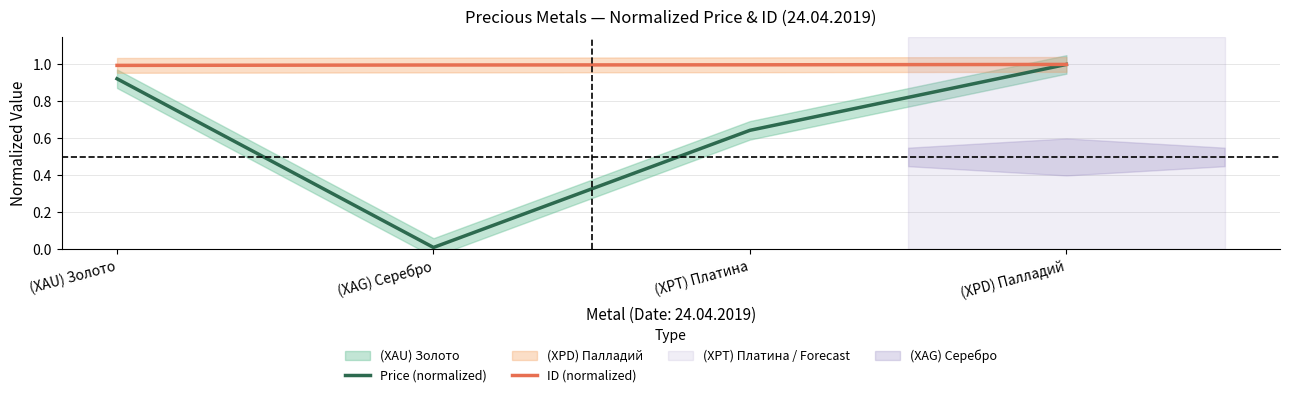

What is the label of the 1st point from the right?

(XPD) Палладий